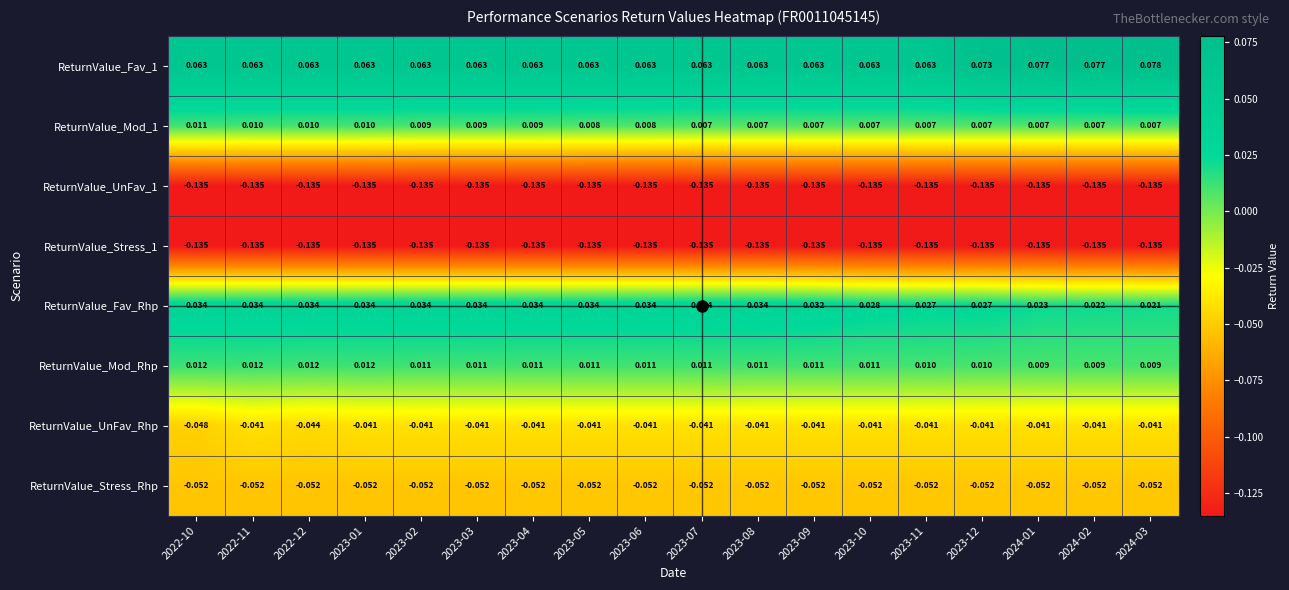

Is the value of ReturnValue_Stress_1 at 2024-03 greater than the value of ReturnValue_Stress_Rhp at 2022-10?

No